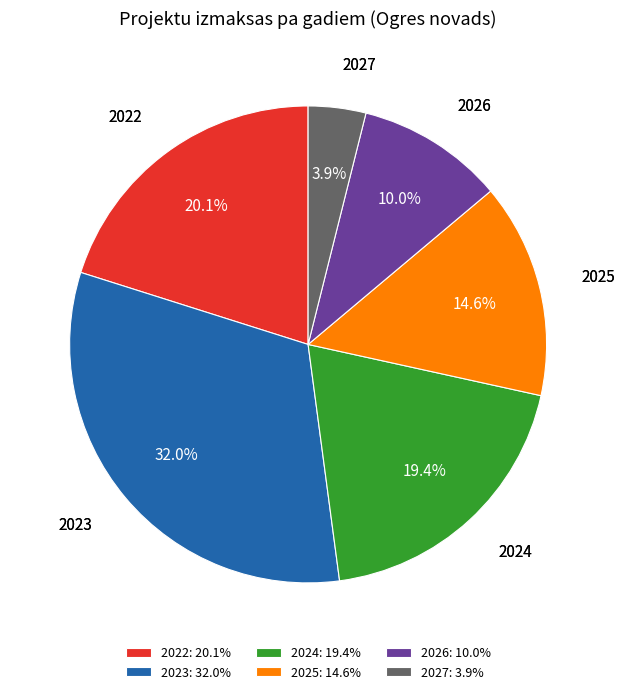

What is the smallest slice in the pie chart?

2027